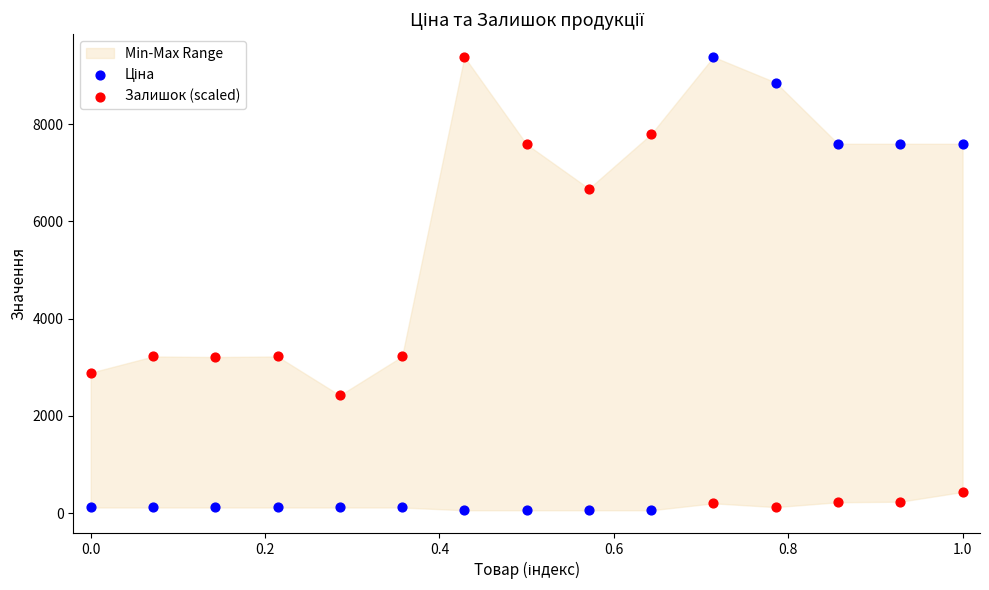

Across all data points, what is the range of X values (max minus min)?

1.0